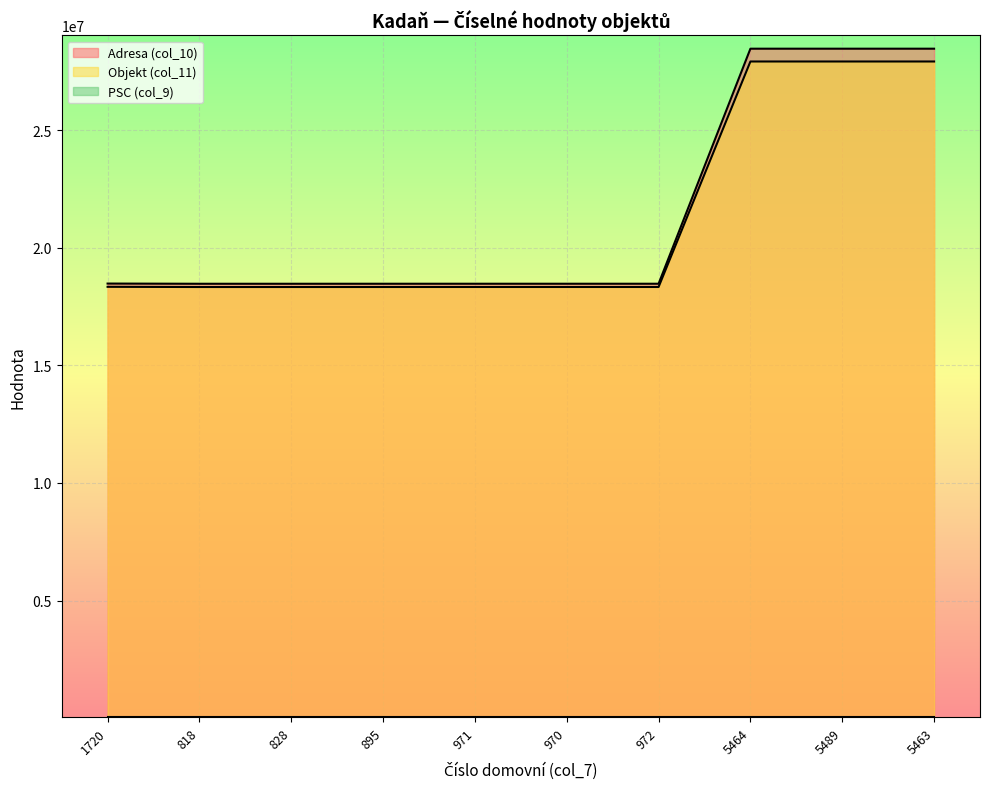

True or false: Objekt (col_11) has more than 0 points higher than both neighbors.

True